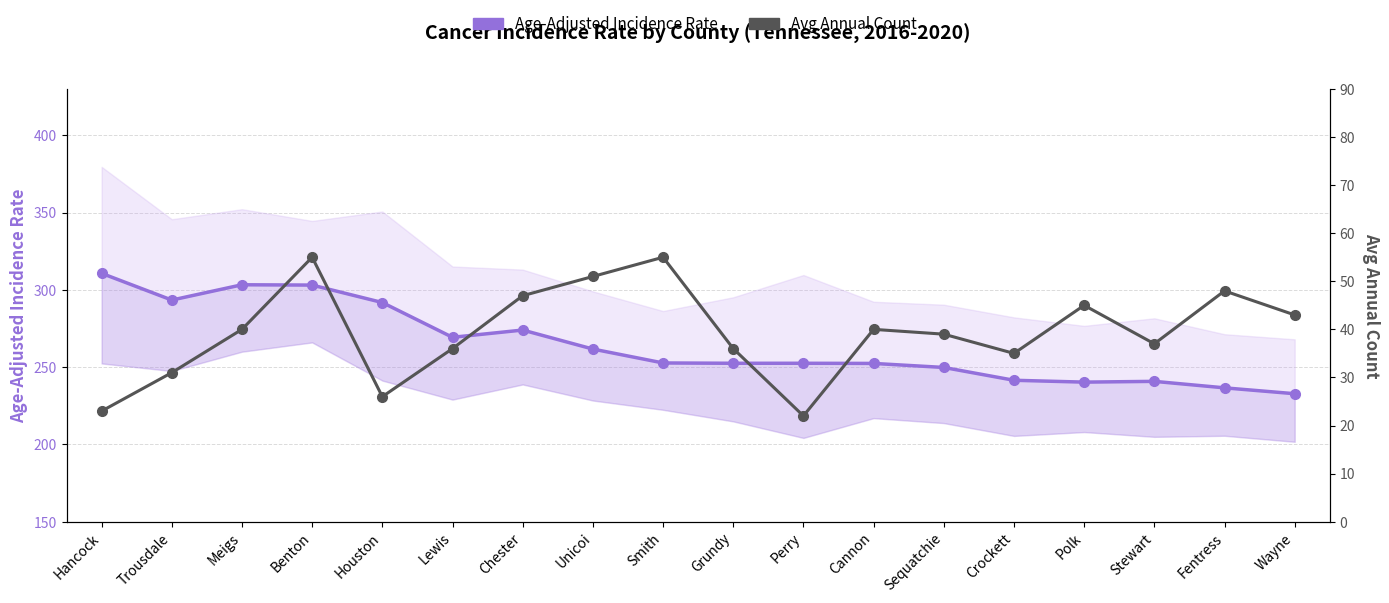

What is the sum of all Age-Adjusted Incidence Rate values?

4759.2